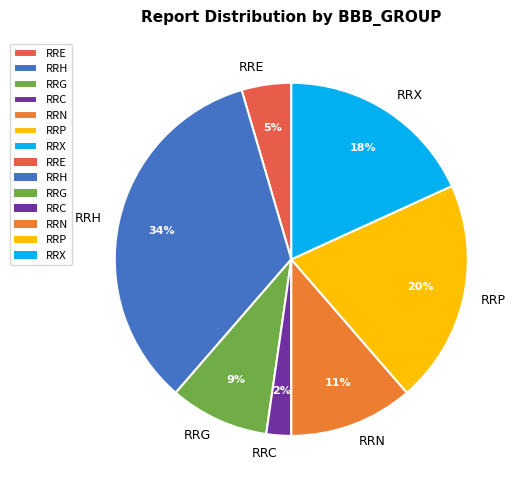

Is the sum of RRN and RRP greater than half?

No